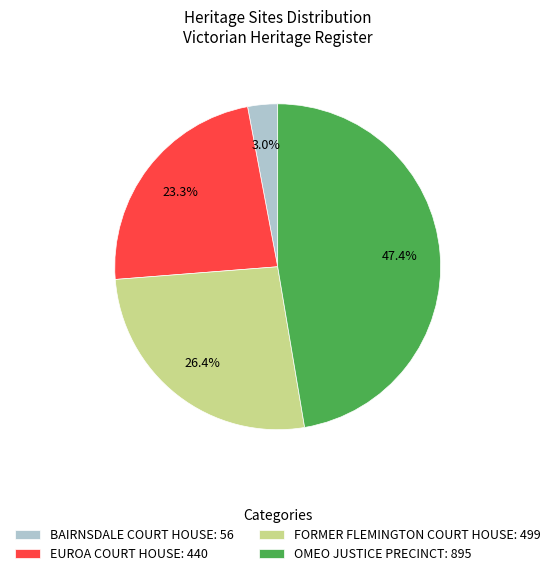

To the nearest percent, what percentage of the pie is OMEO JUSTICE PRECINCT?

47%